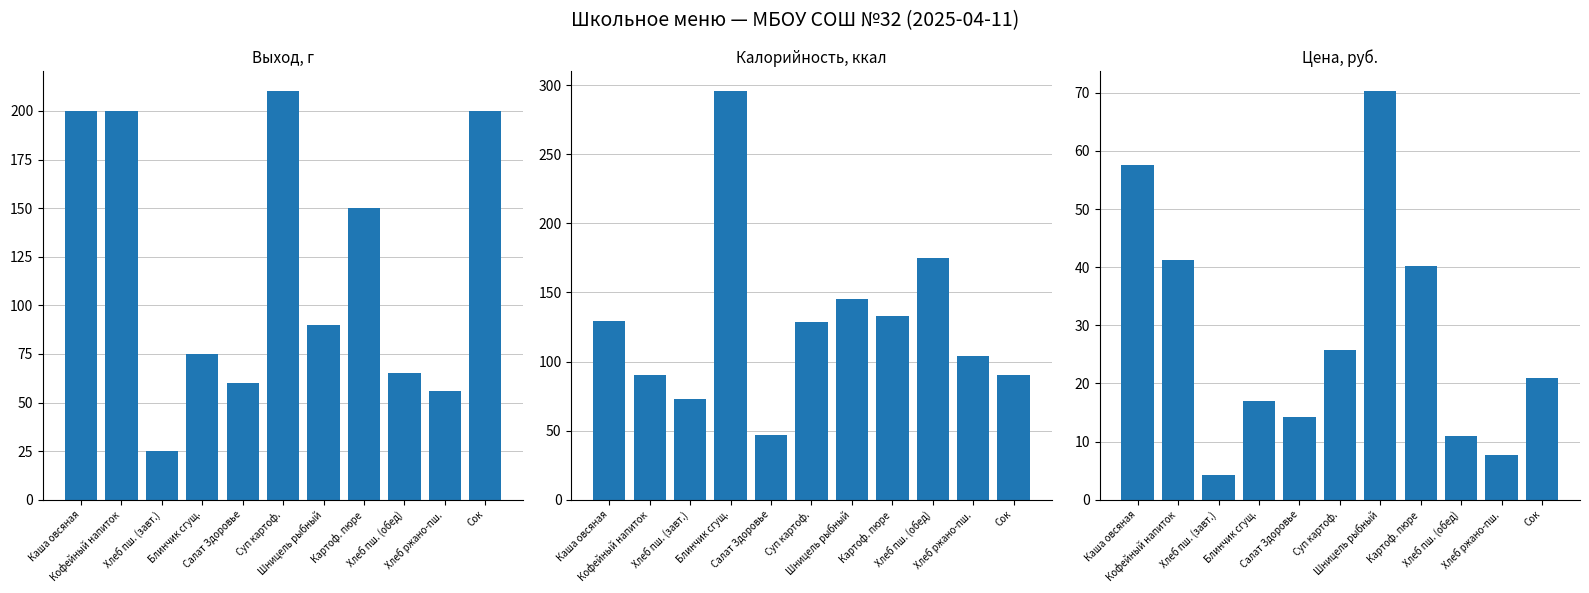

Which category has the highest value across all series?

Блинчик сгущ.